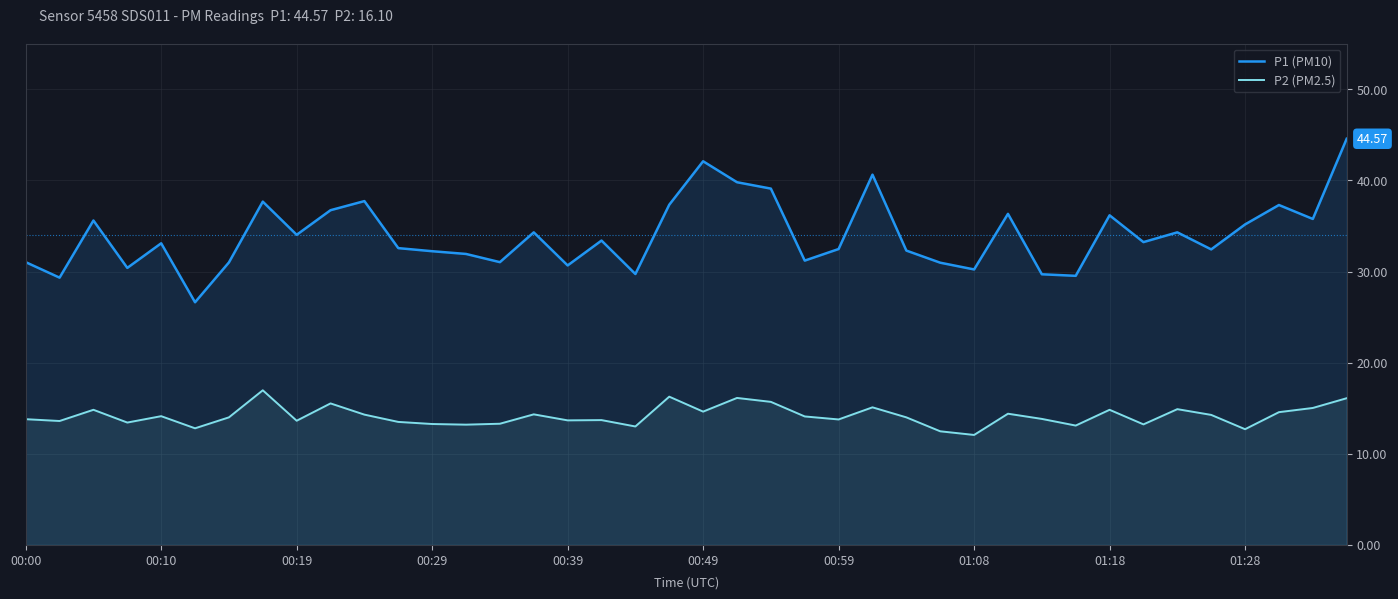

How many lines are shown in the chart?

2